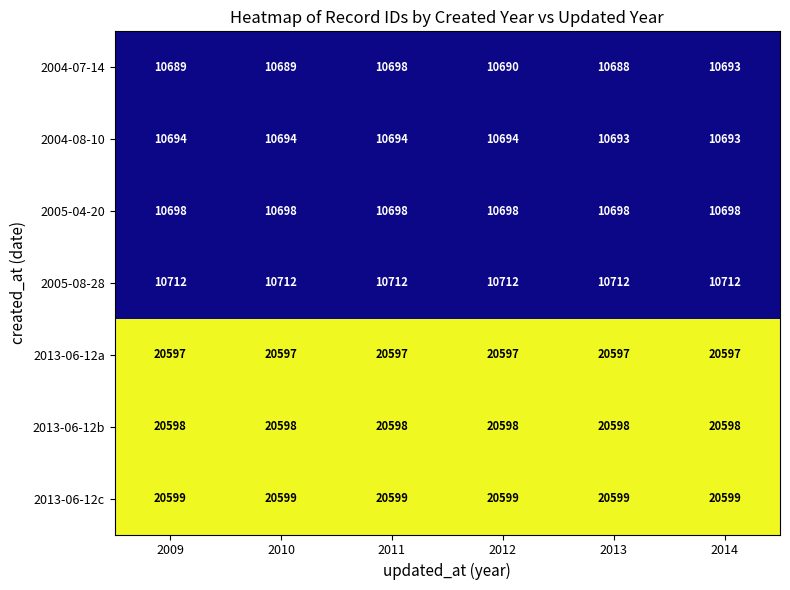

What is the average value of the 2013-06-12c series?

20599